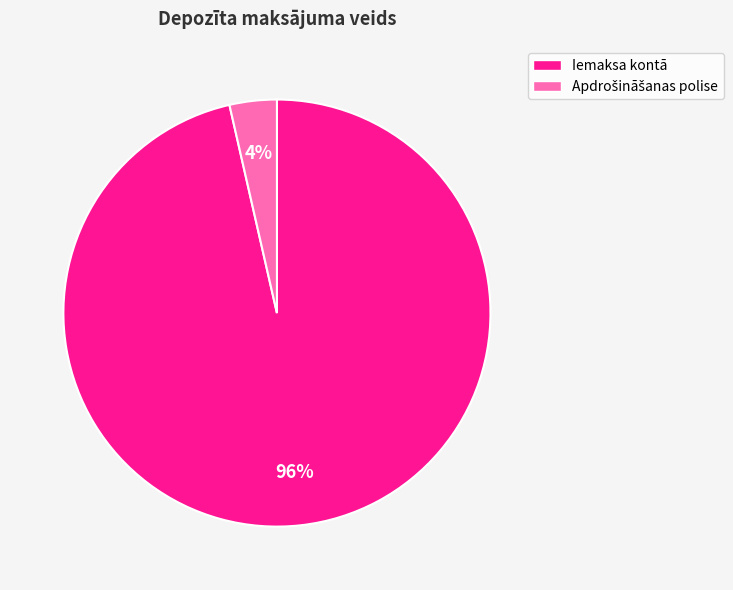

Does any single category account for the majority?

Yes